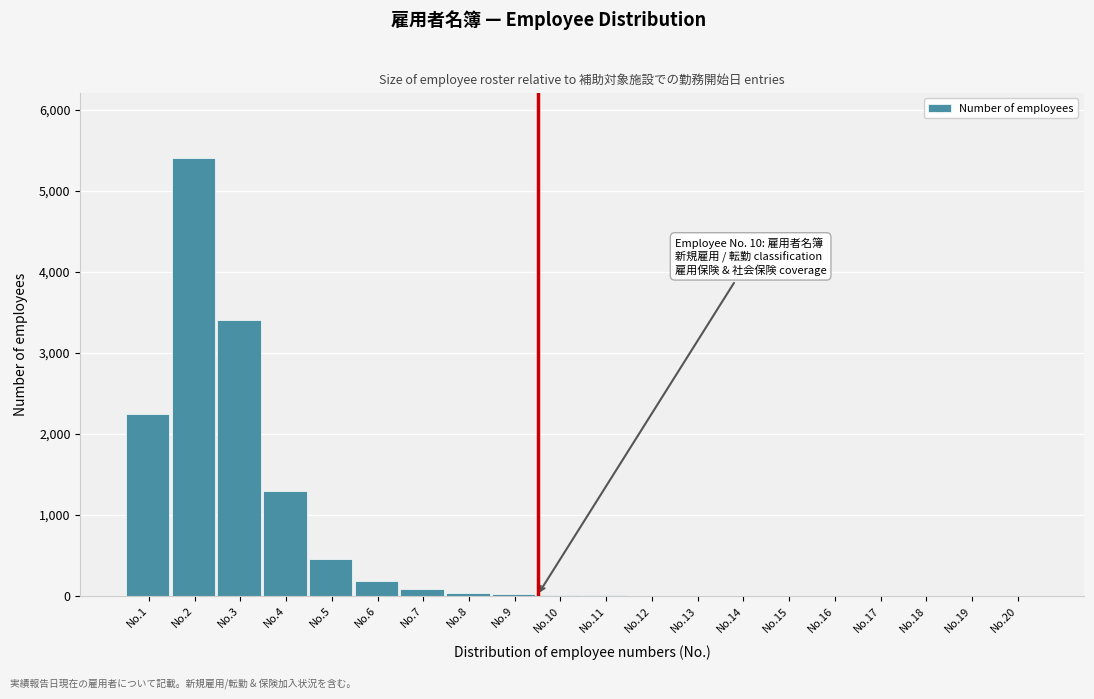

What is the greatest value displayed?

5400